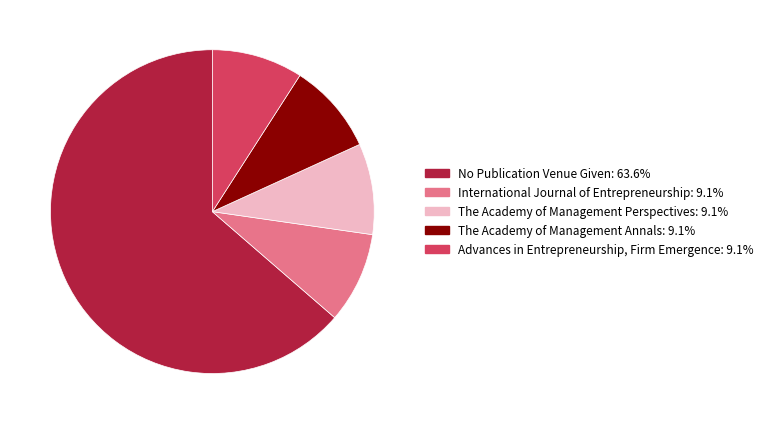

Is it true that Advances in Entrepreneurship, Firm Emergence is 23% of the pie?

False